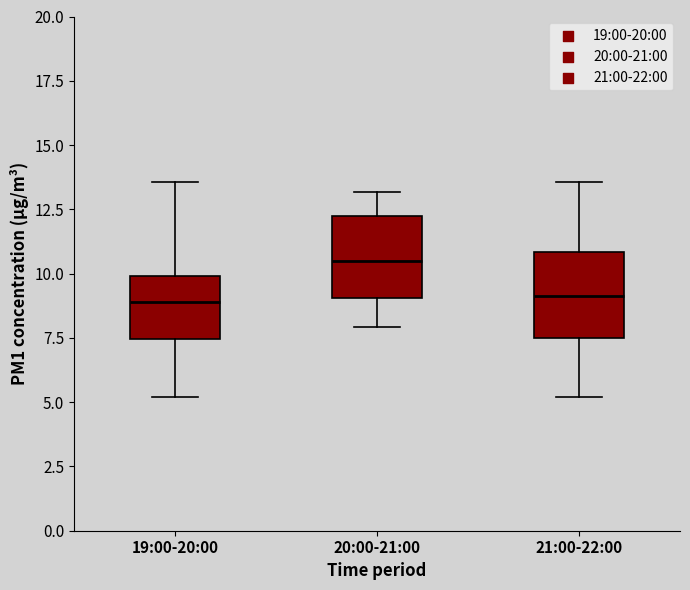

Reading left to right, transcribe this box plot: for each box, give where its median line is, the range the box spans, and where its two whiskers end, as read against the y-axis. The values are not printed on the chart, so give them approximately, as read against the axis.

19:00-20:00: median 9.0, box 7.5 to 10.0, whiskers 5.0 to 13.5
20:00-21:00: median 10.5, box 9.0 to 12.0, whiskers 8.0 to 13.0
21:00-22:00: median 9.0, box 7.5 to 11.0, whiskers 5.0 to 13.5